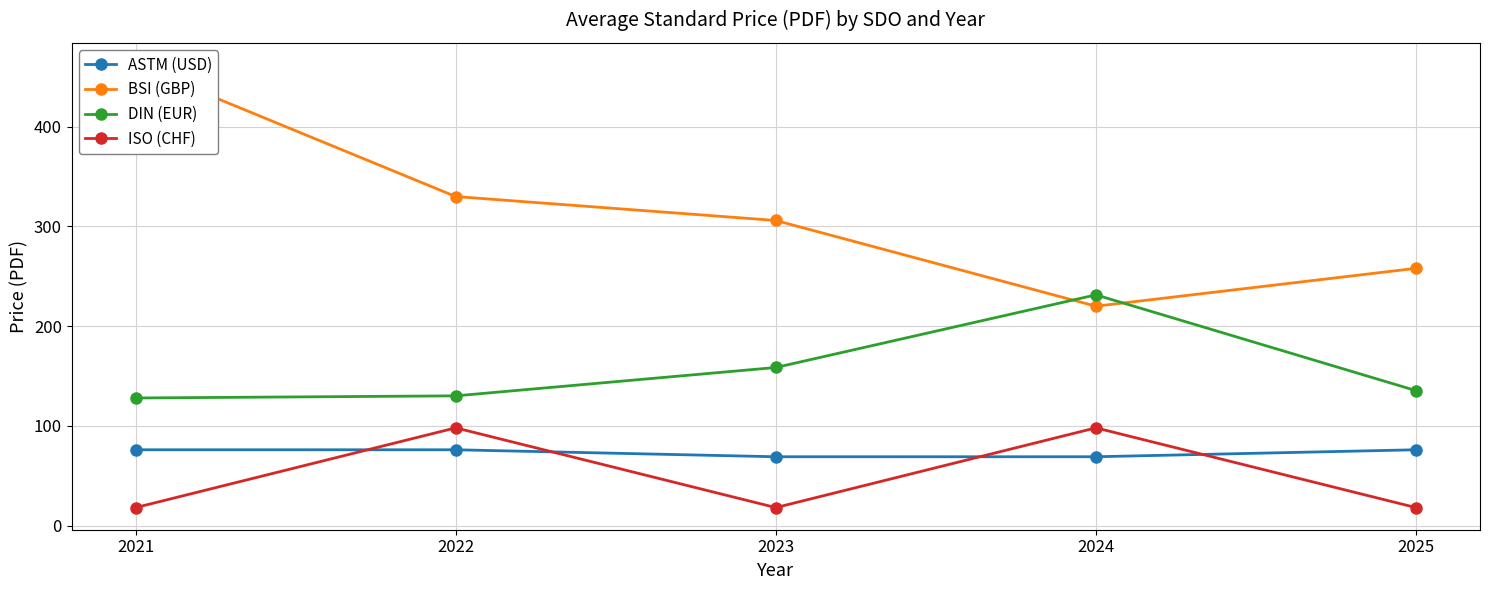

Is the value of BSI (GBP) at 2023 greater than the value of DIN (EUR) at 2025?

Yes